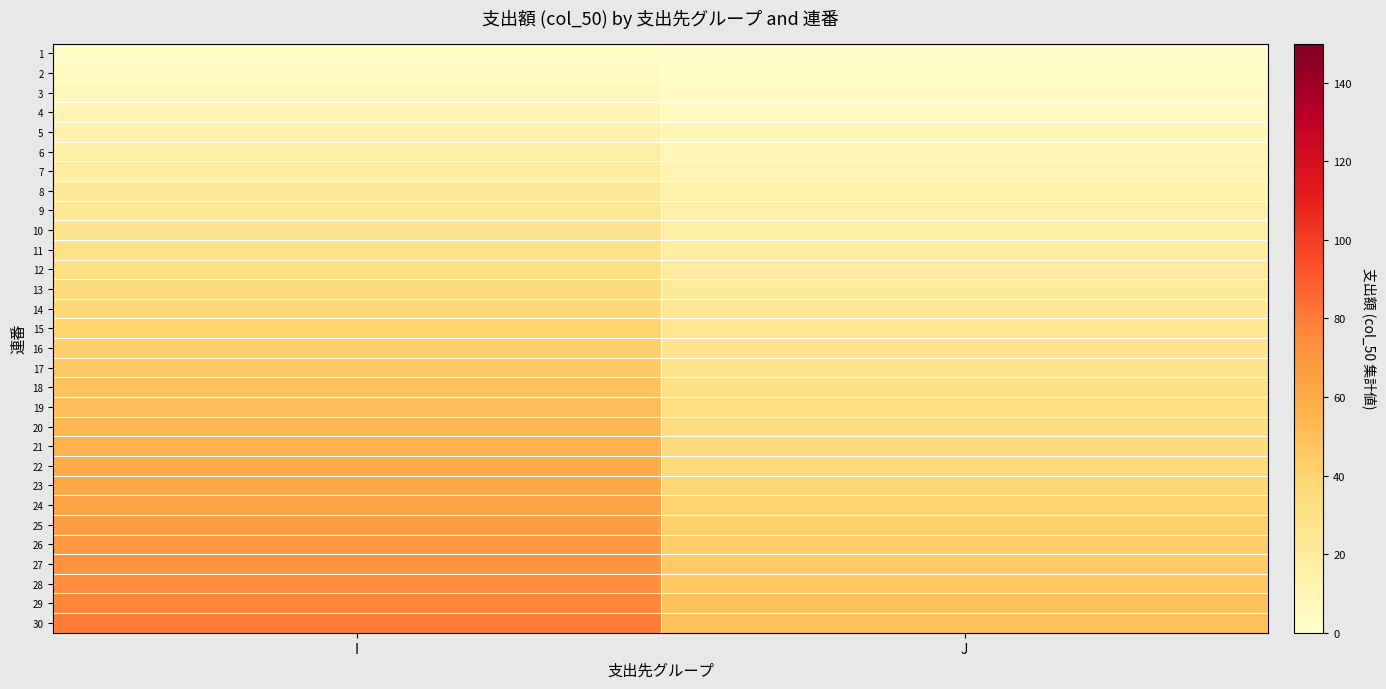

At how many categories does at least one series exceed 44?

2